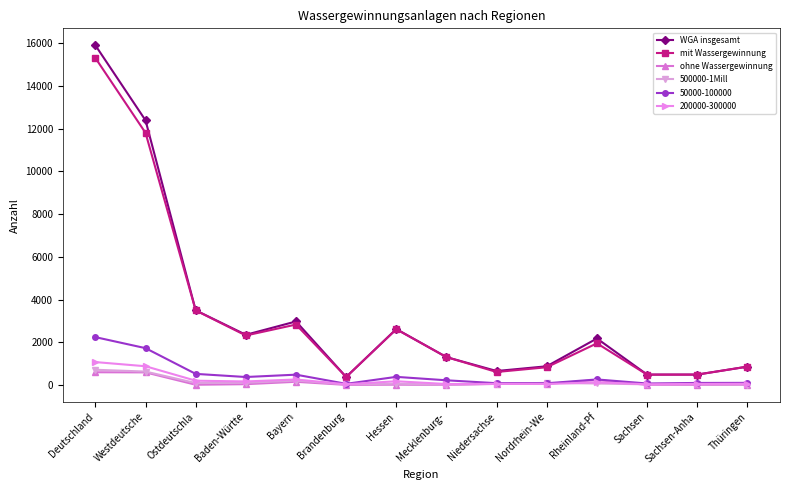

Is it true that mit Wassergewinnung equals 1487 at Bayern?

False